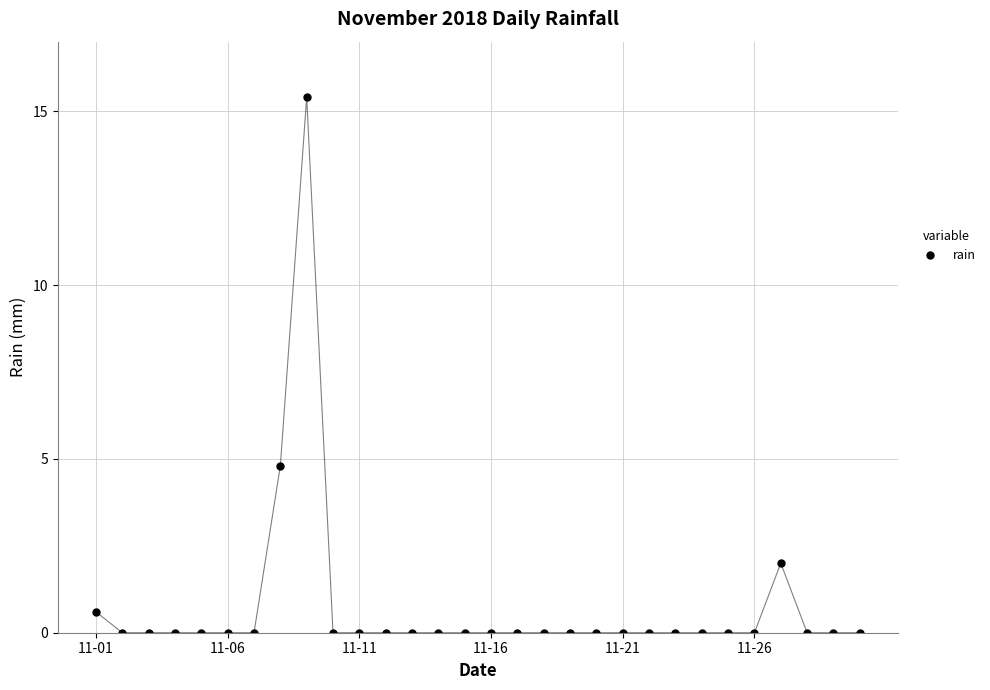

What is the value of the 27th point from the left?

2.0